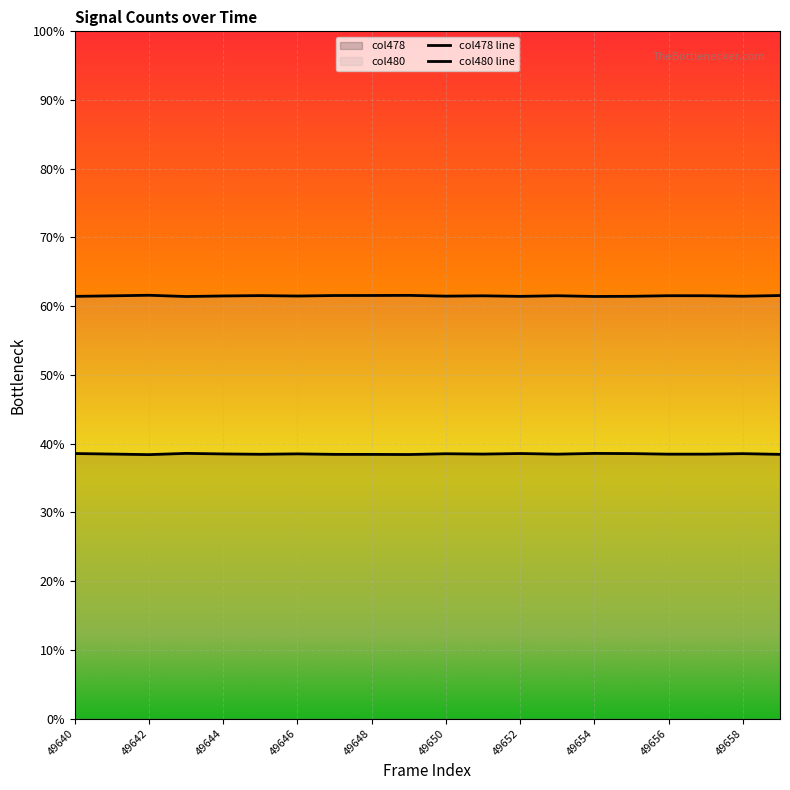

True or false: Col-480 value and Col-478 value cross at least once.

False